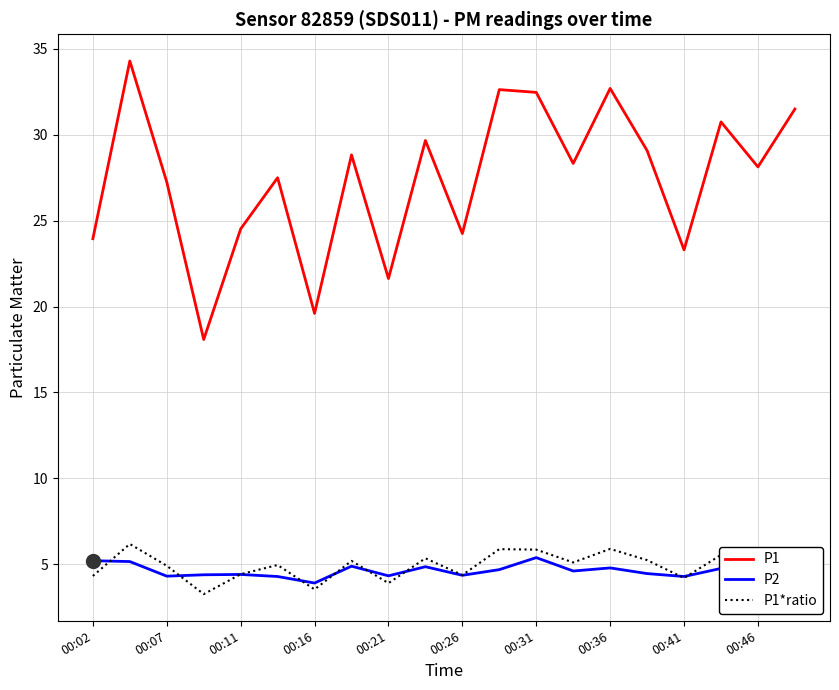

What is the lowest value of the P1 series?

18.1